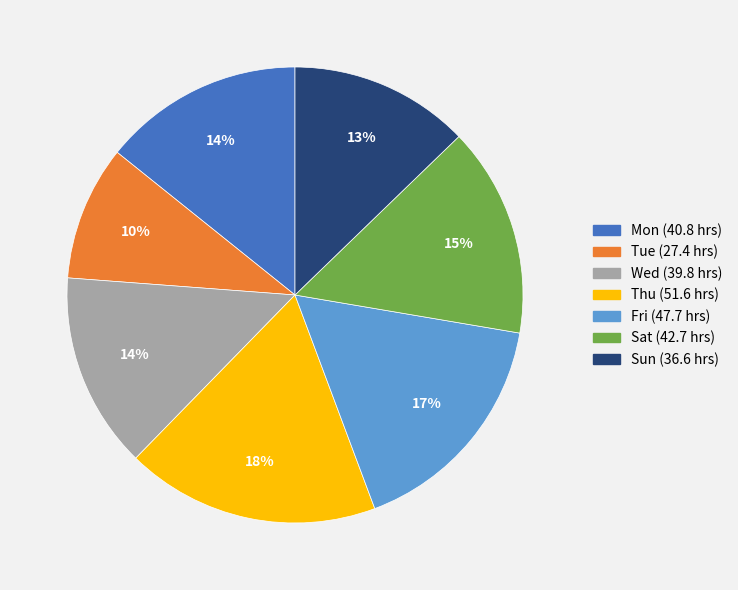

To the nearest percent, what is the difference between the largest and smallest slice percentages?

8%